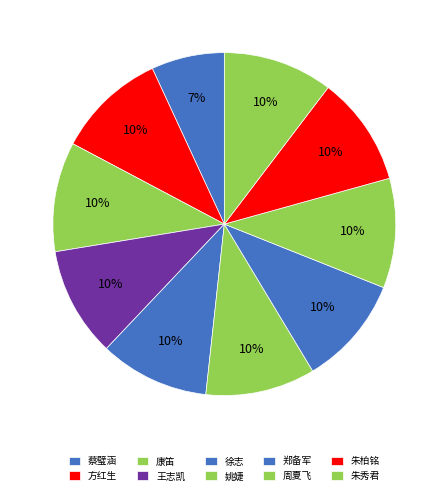

True or false: 姚婕 accounts for 3% of the total.

False